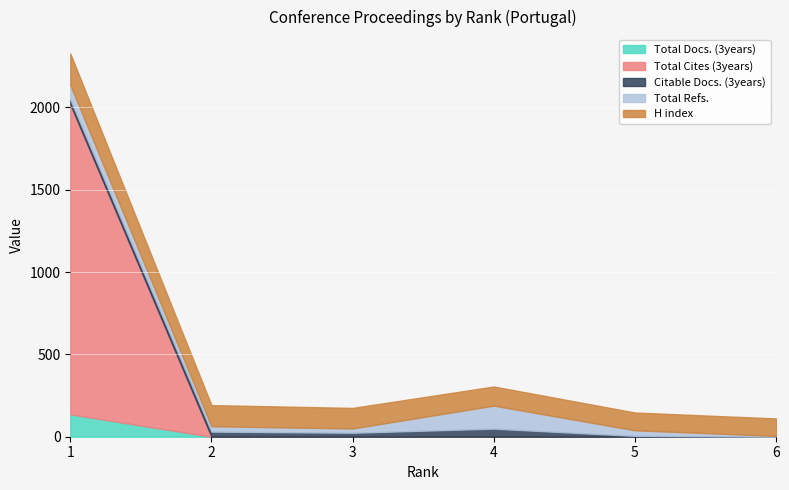

What are all the series names shown in the legend?

Total Docs. (3years), Total Cites (3years), Citable Docs. (3years), Total Refs., H index